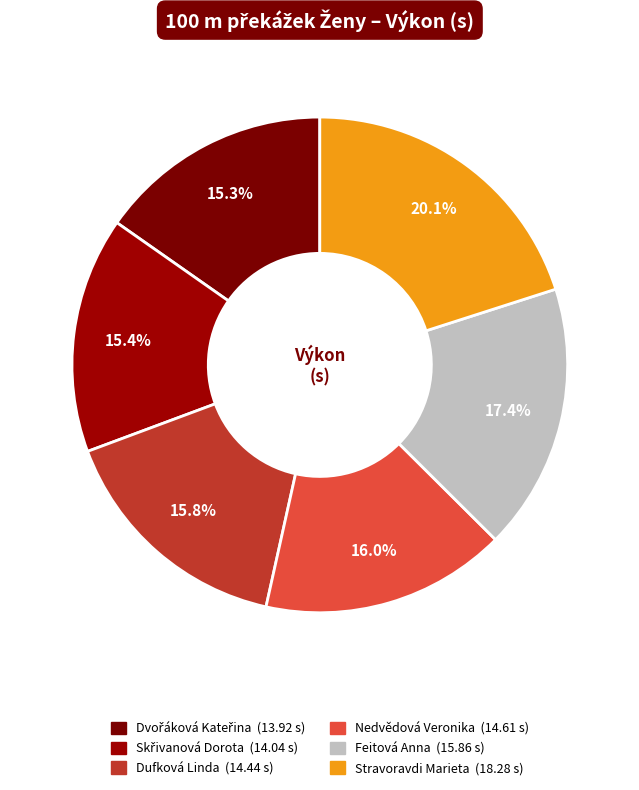

How many slices are in this pie chart?

6